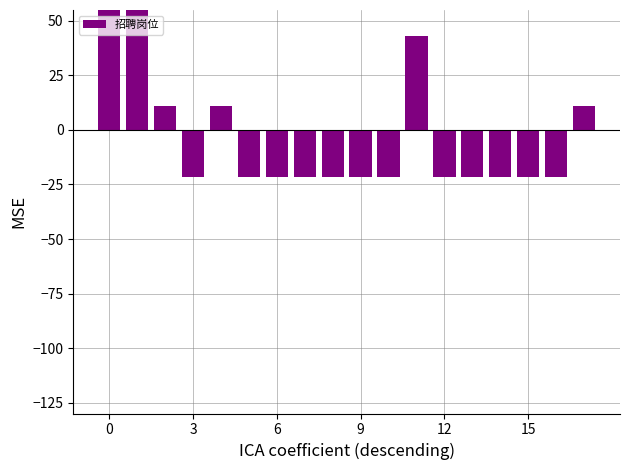

What is the minimum value shown in the chart?

-21.6